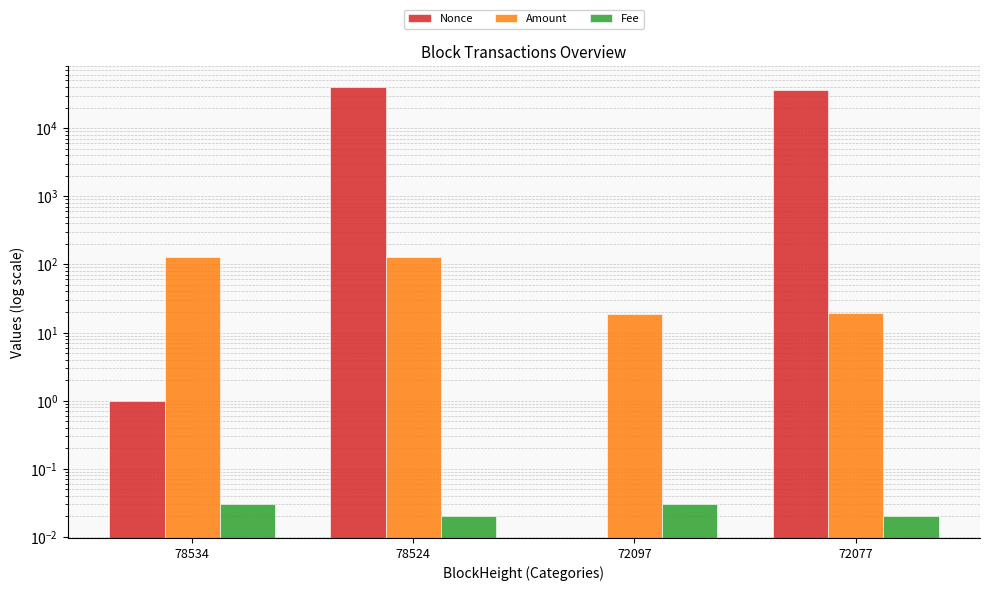

Where is Nonce nearest to the value 20008?

72077